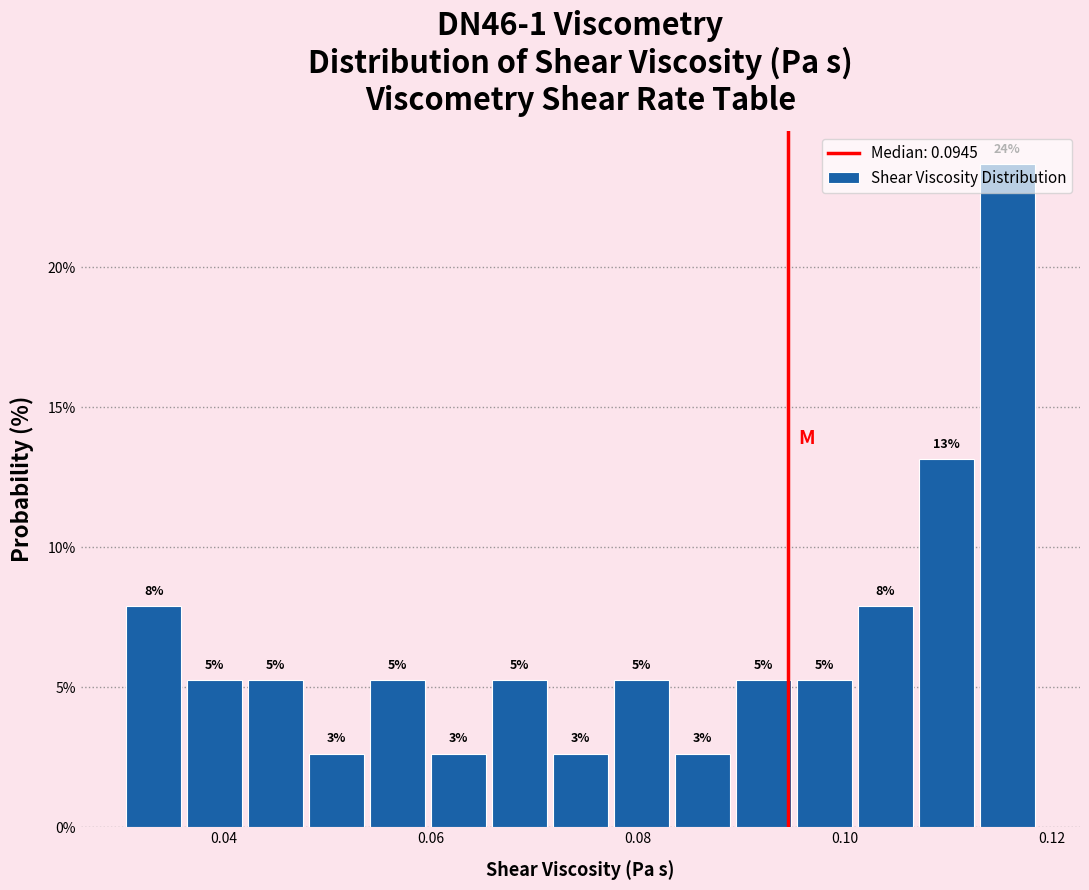

Read against the x-axis, roughly where is the centre of the tallest bar?

0.116